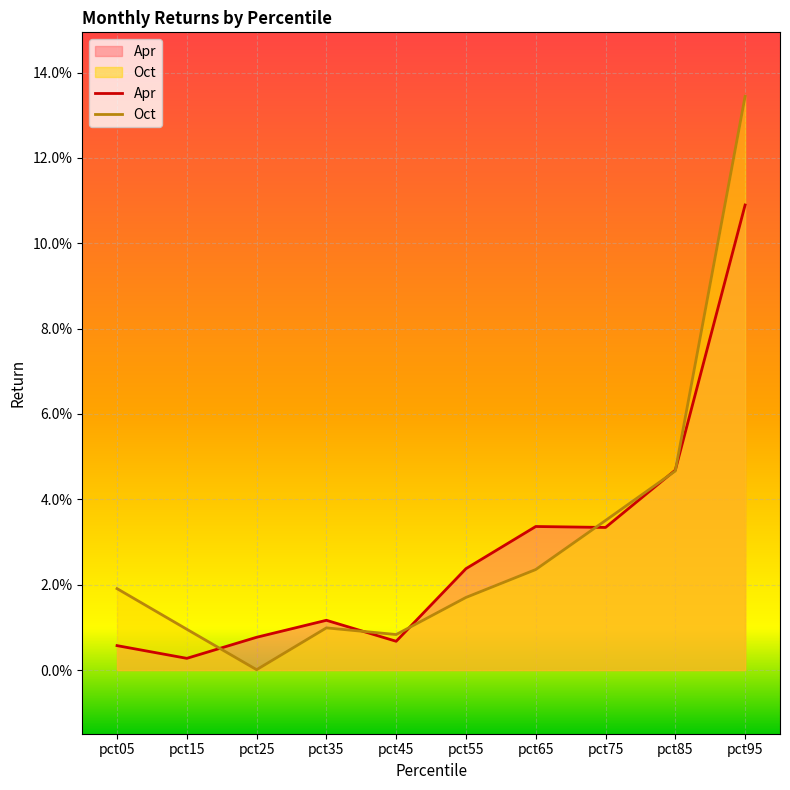

Which series has the widest spread of values?

Oct